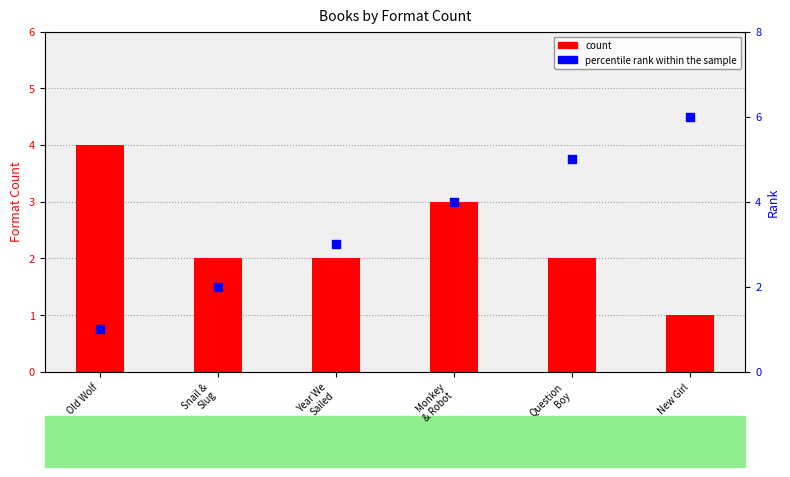

Is the value of percentile rank within the sample at New Girl greater than the value of count at Question
Boy?

Yes